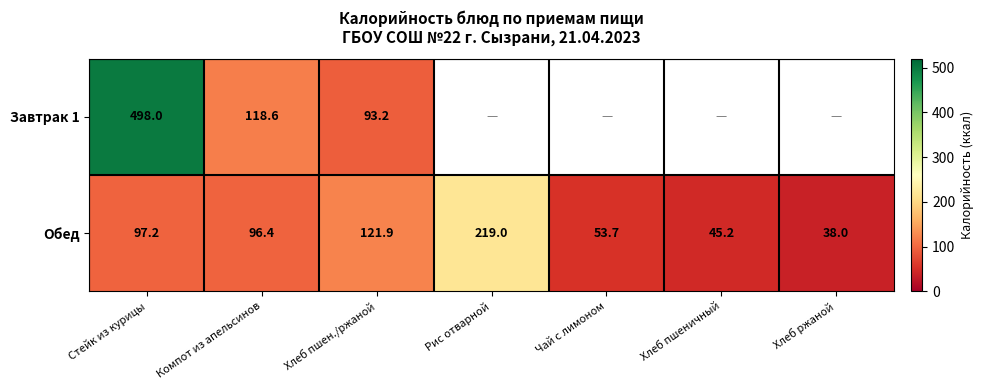

How many values in the Обед series are below 96?

3